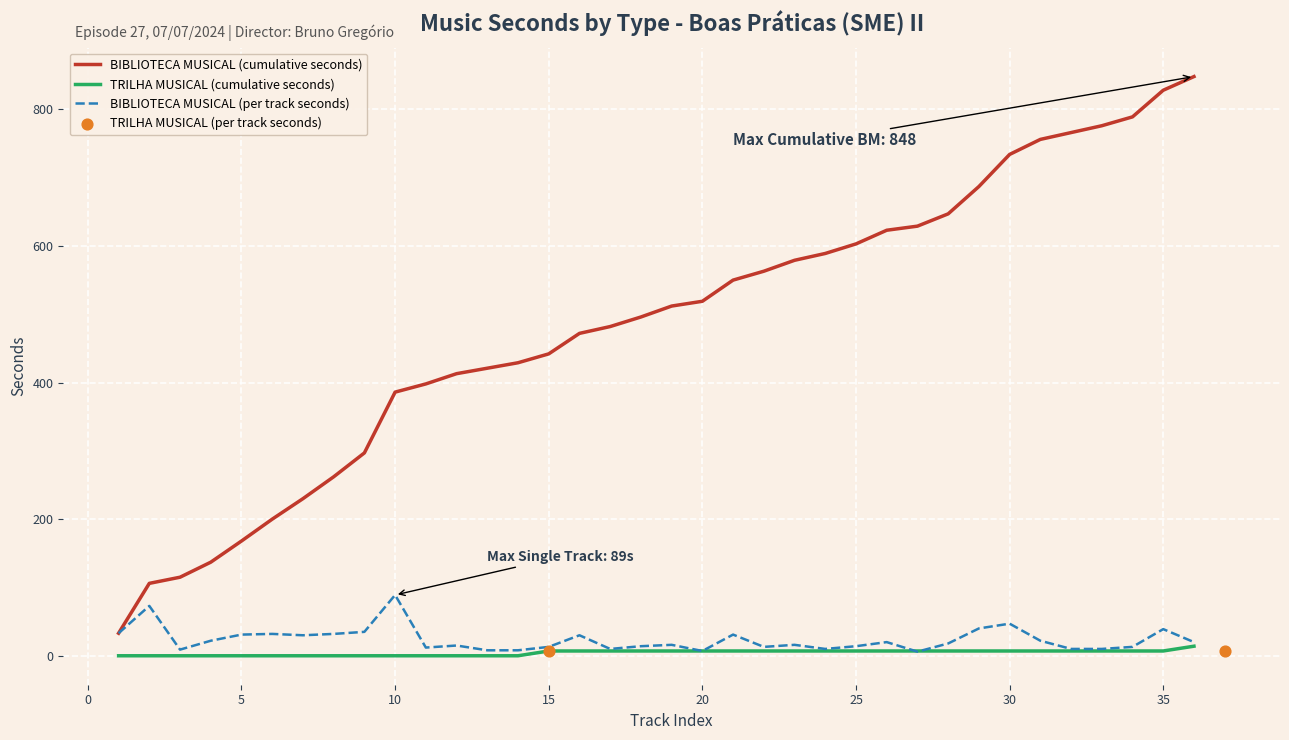

True or false: TRILHA MUSICAL (cumulative seconds) and BIBLIOTECA MUSICAL (cumulative seconds) cross at least once.

False